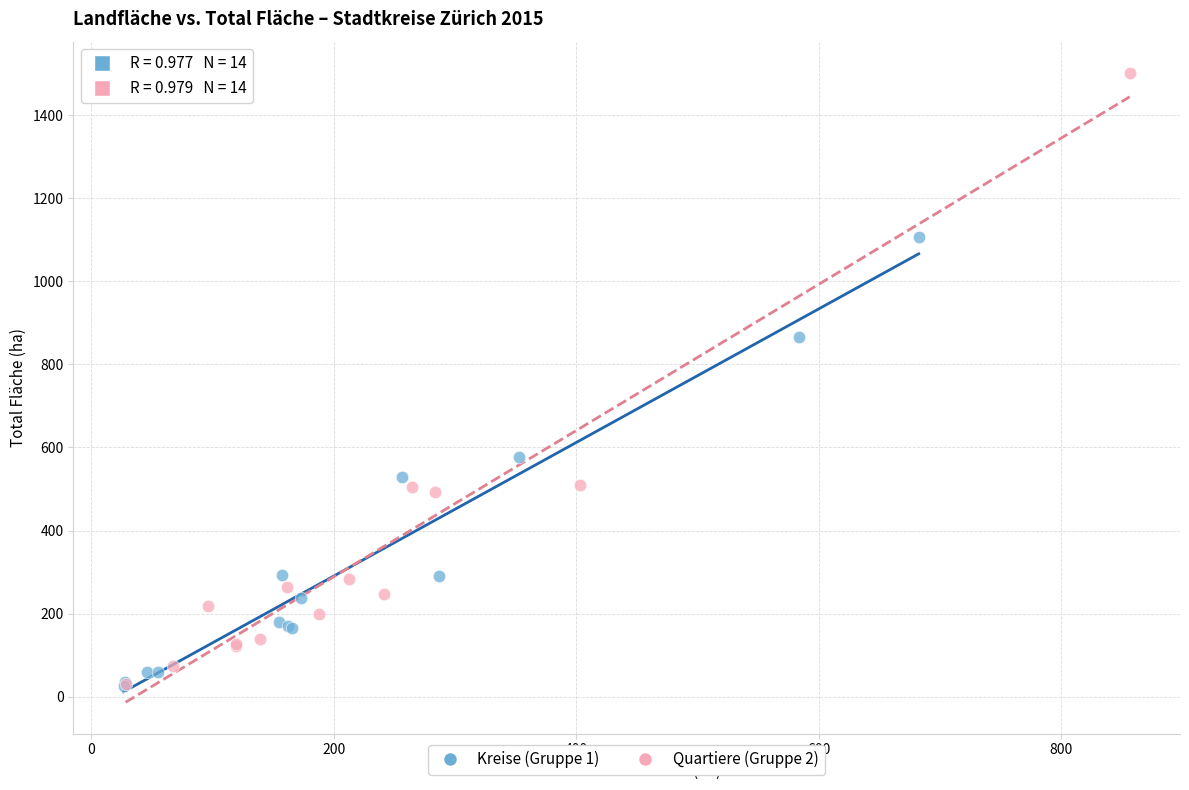

Which series contains the highest Y value?

Quartiere (Gruppe 2)